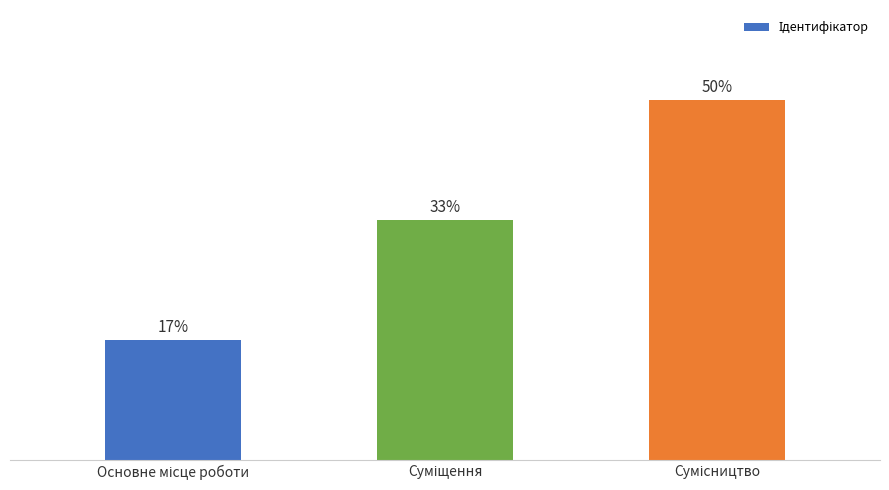

What position from the right is Основне місце роботи?

3